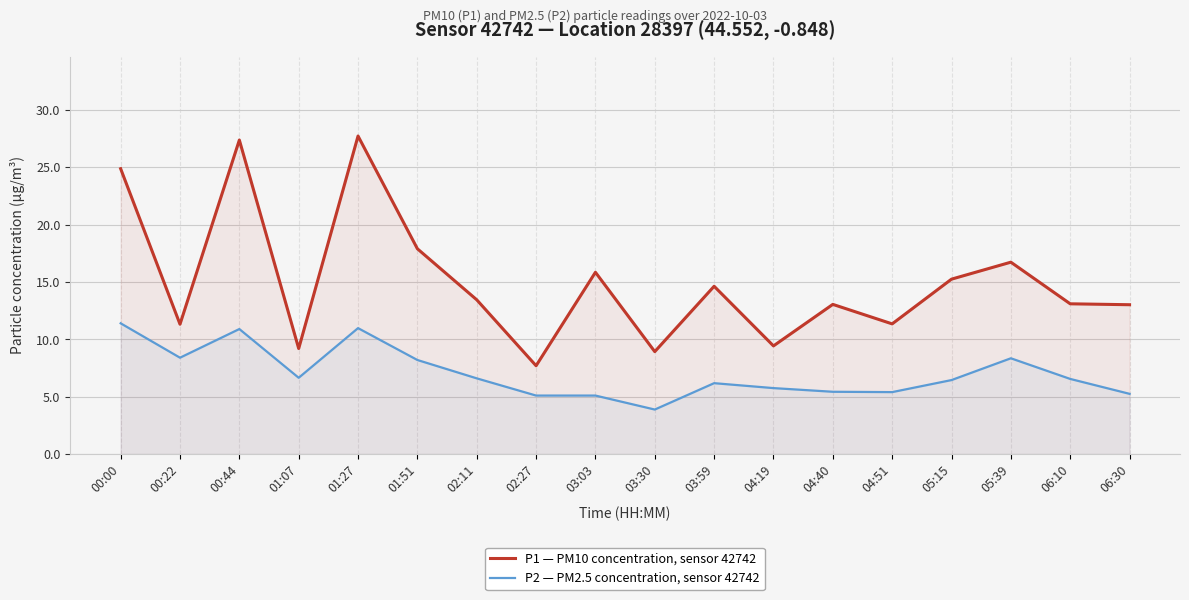

Is it true that P1 — PM10 concentration, sensor 42742 equals 13.4 at 02:11?

True